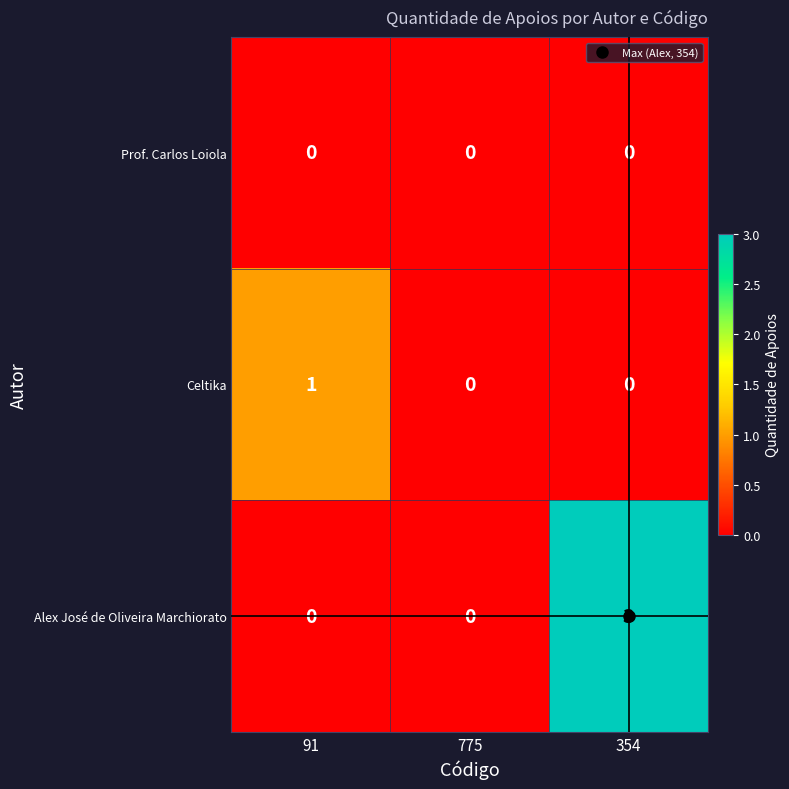

How many Celtika values are between 0 and 1?

3